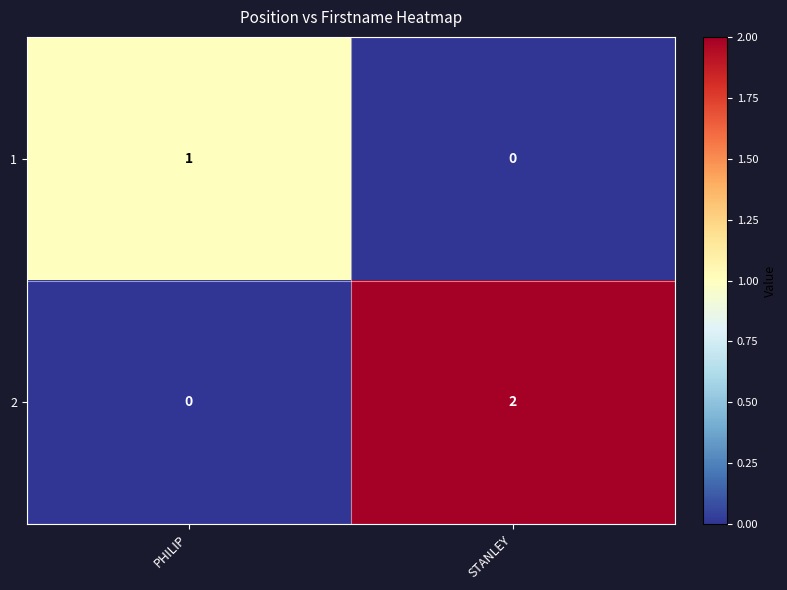

Between PHILIP and STANLEY, which series saw the biggest shift?

2